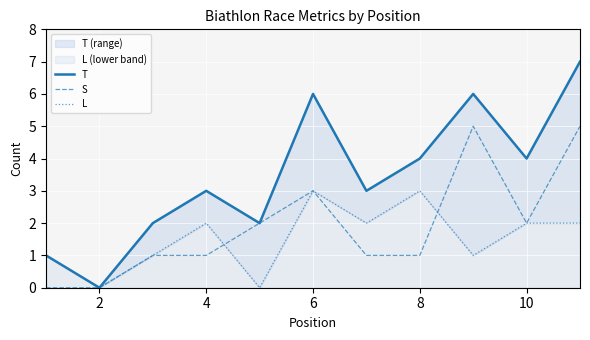

Which series has the largest total across all categories?

T